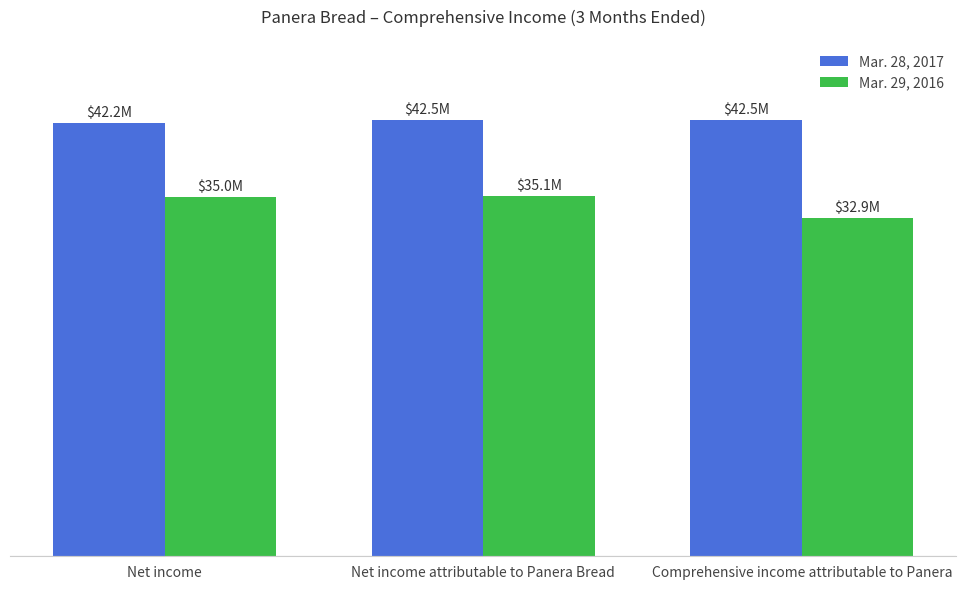

What value does the Mar. 28, 2017 series have at Net income?

42168000